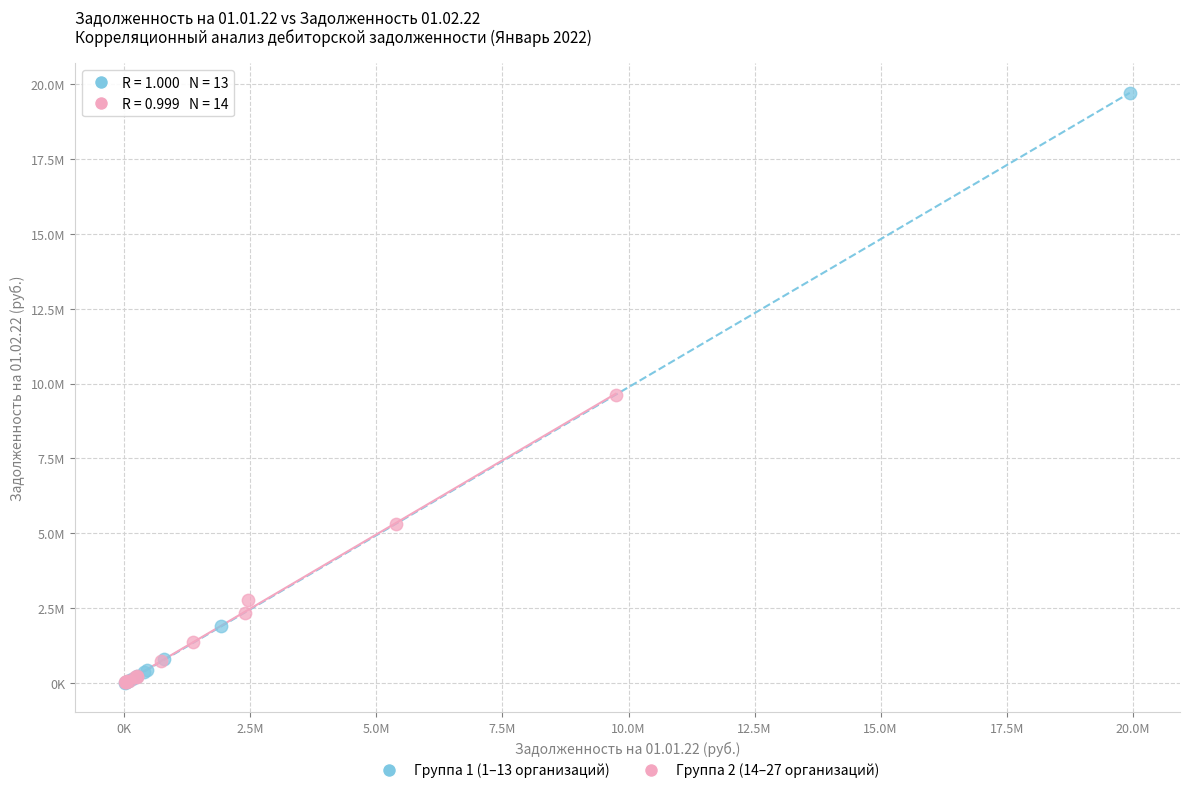

Which series reaches the maximum Y coordinate?

Группа 1 (1–13 организаций)